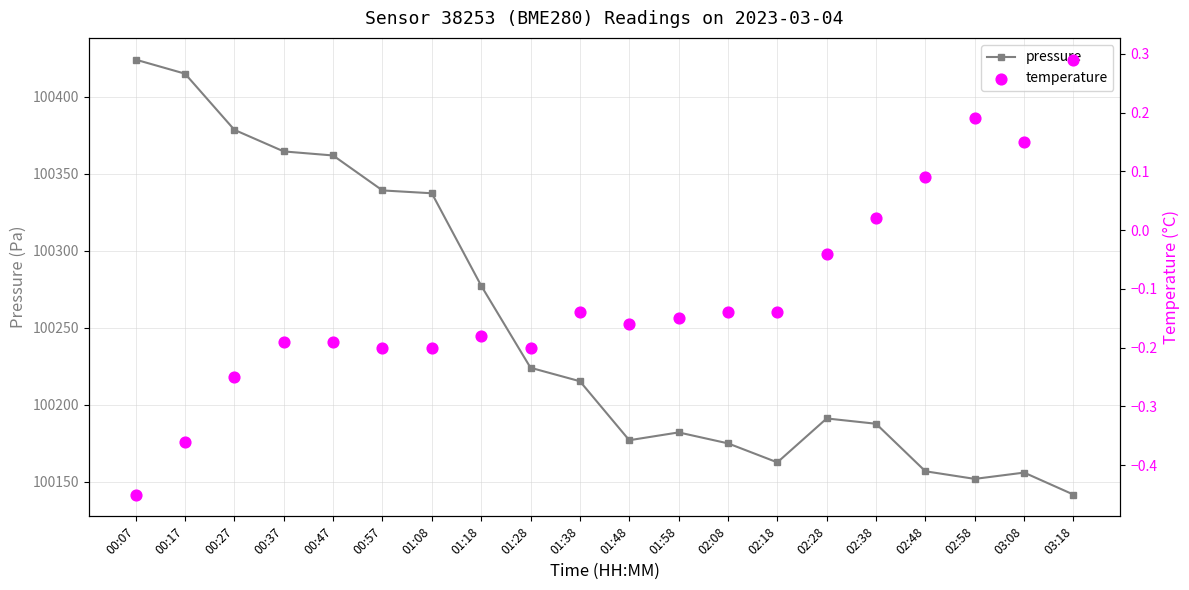

What are all the series names shown in the legend?

pressure, temperature